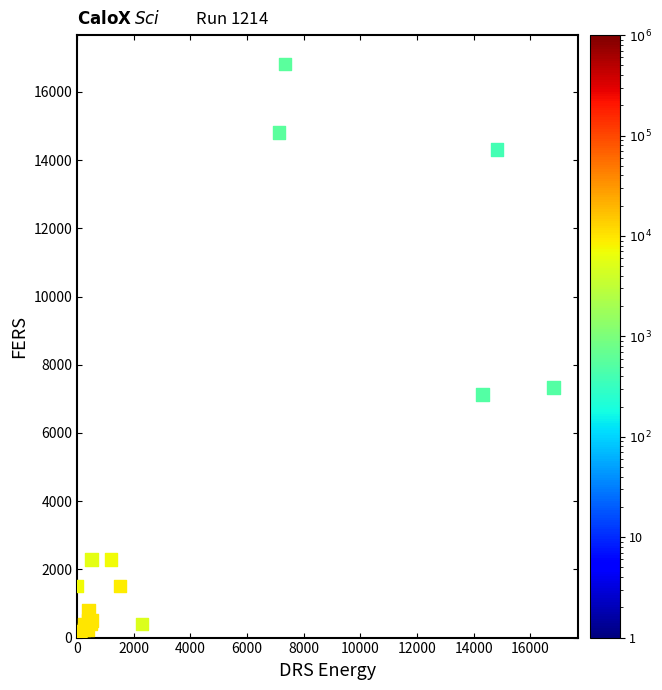

What Y value in the scatter plot is closest to 8411?

7328.5